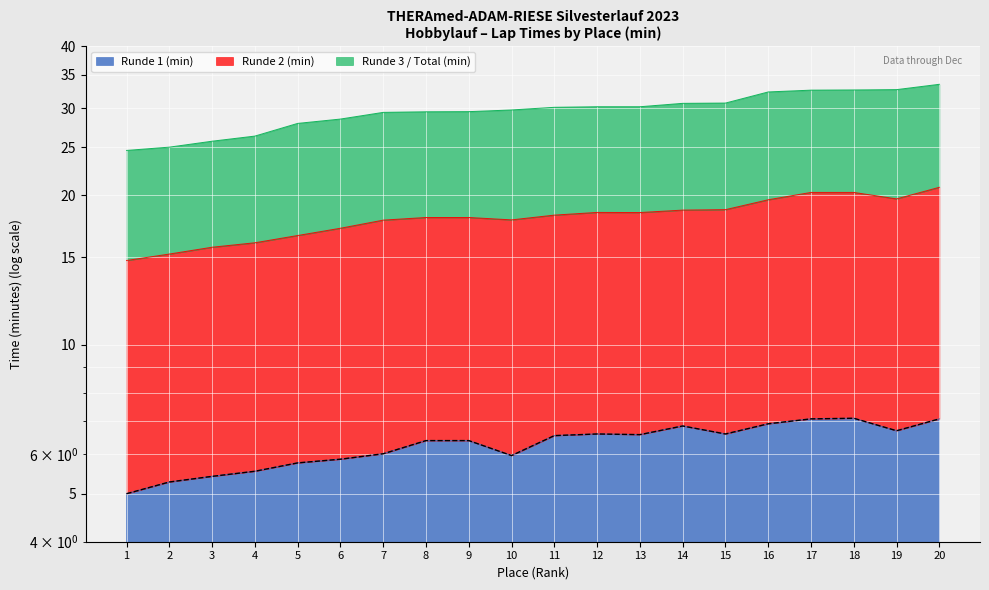

List the series in order of their peak value, highest first.

Runde 3 / Total (min), Runde 2 (min), Runde 1 (min)